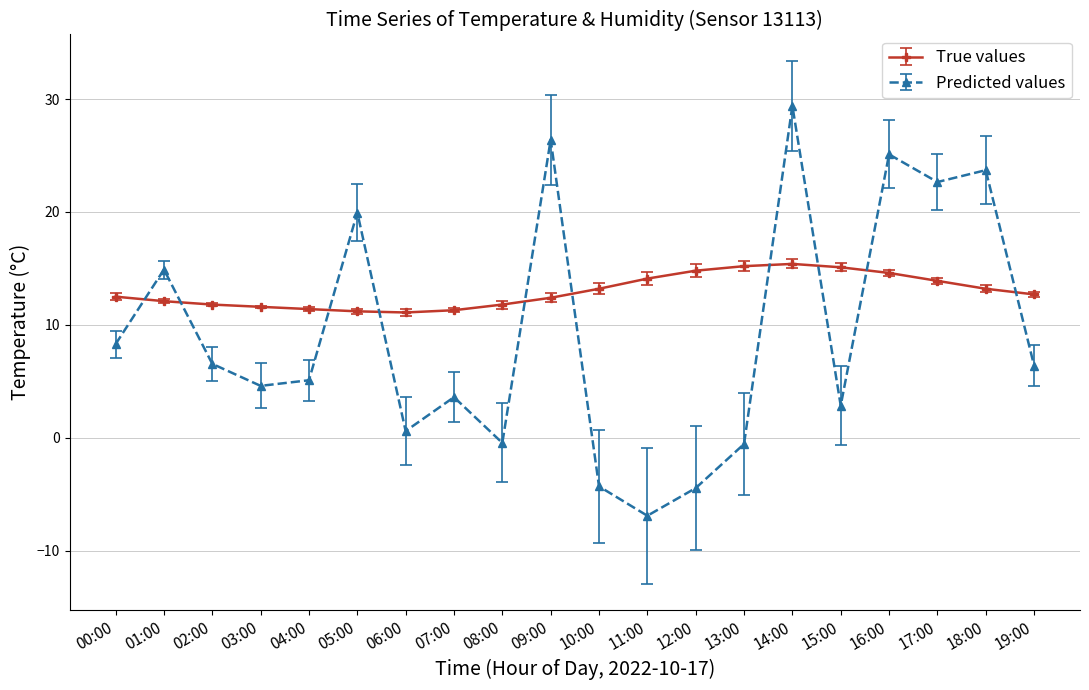

The value of Predicted values at 19:00 is 6.4. True or false?

True